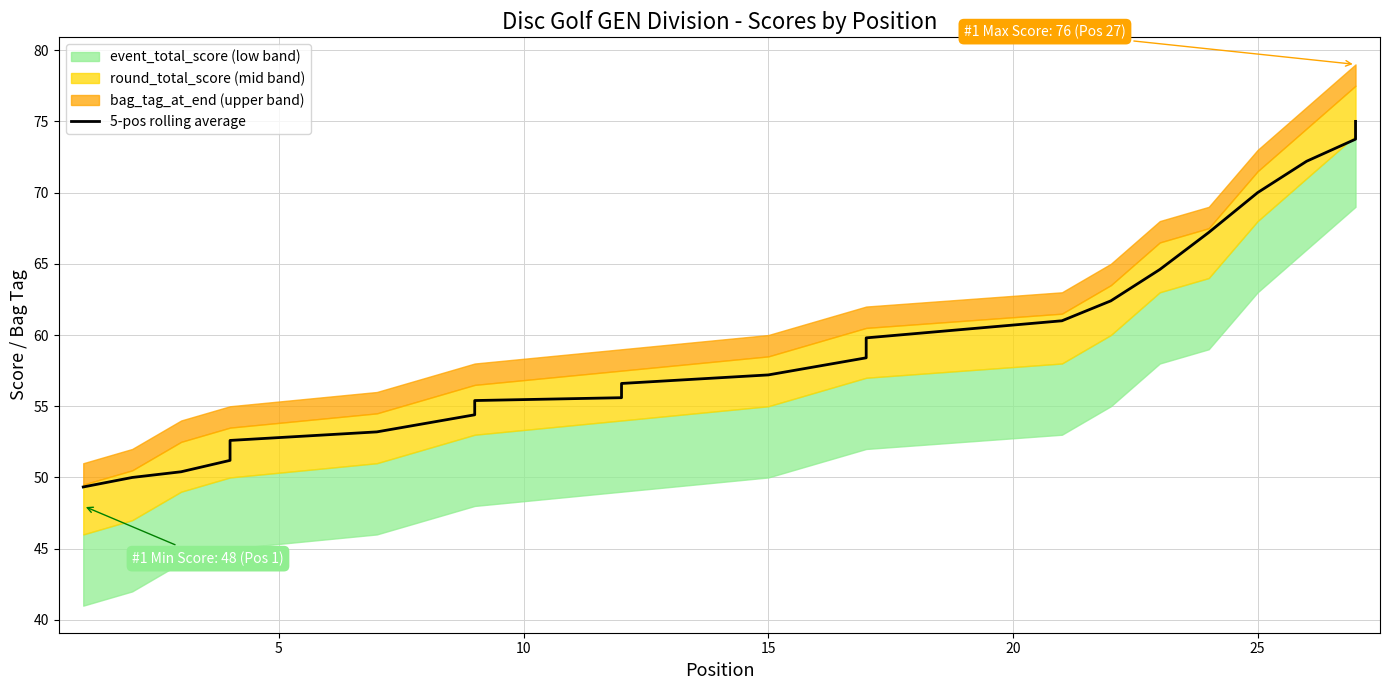

Reading left to right, what are all the values shown in this chart?

49.3	50.0	50.4	51.2	52.0	52.6	53.2	53.8	54.4	55.0	55.4	55.6	56.0	56.6	57.2	57.8	58.4	58.8	59.2	59.8	61.0	62.4	64.6	67.2	70.0	72.2	73.8	75.0